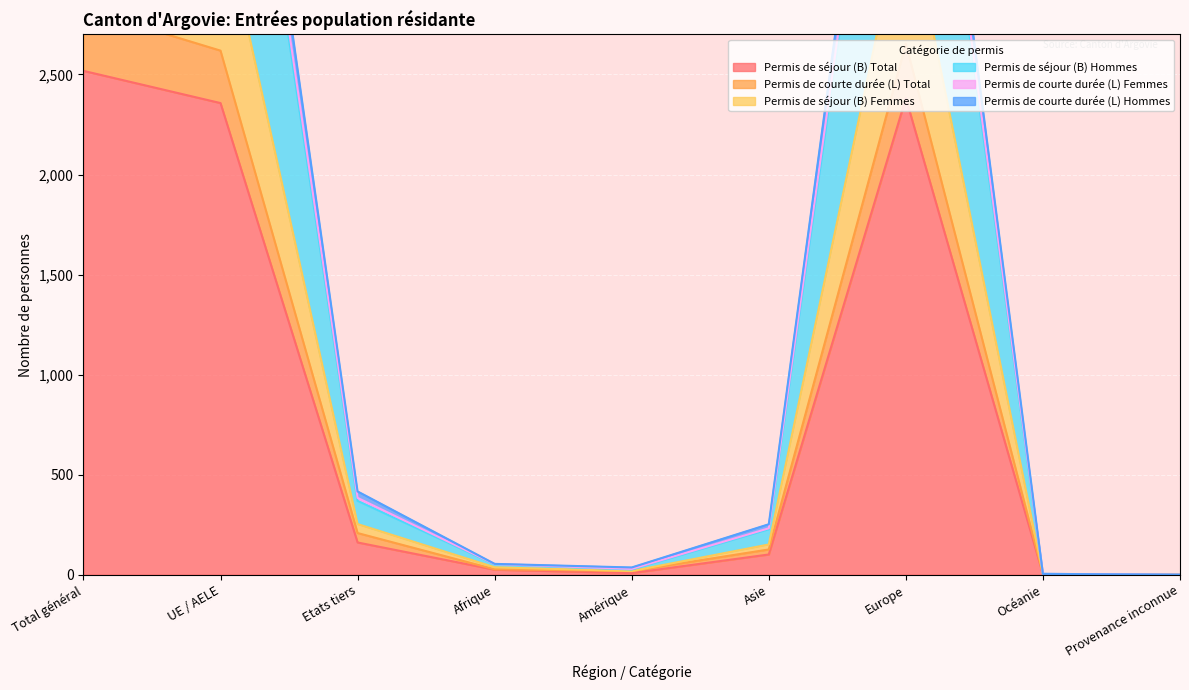

At which category does Permis de courte durée (L) Femmes reach its first local valley?

Amérique